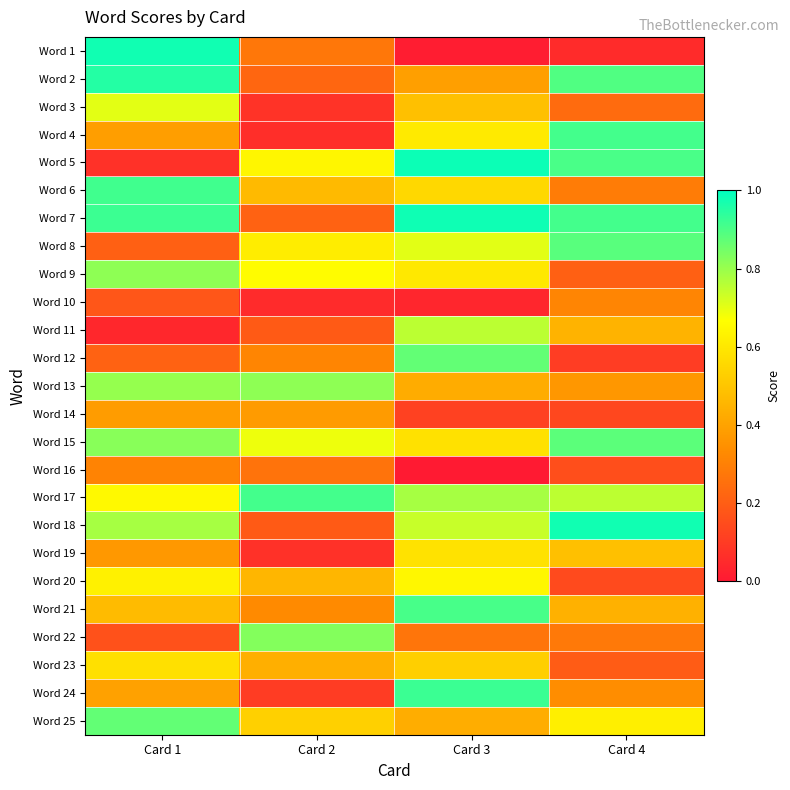

Reading right to left, list all the values displayed in this chart.

Word 1: Card 4=0.1	Card 3=0.0	Card 2=0.3	Card 1=1.0
Word 2: Card 4=0.9	Card 3=0.4	Card 2=0.2	Card 1=1.0
Word 3: Card 4=0.2	Card 3=0.5	Card 2=0.1	Card 1=0.7
Word 4: Card 4=0.9	Card 3=0.6	Card 2=0.1	Card 1=0.4
Word 5: Card 4=0.9	Card 3=1.0	Card 2=0.6	Card 1=0.1
Word 6: Card 4=0.3	Card 3=0.6	Card 2=0.5	Card 1=0.9
Word 7: Card 4=0.9	Card 3=1.0	Card 2=0.2	Card 1=0.9
Word 8: Card 4=0.9	Card 3=0.7	Card 2=0.6	Card 1=0.2
Word 9: Card 4=0.2	Card 3=0.6	Card 2=0.7	Card 1=0.8
Word 10: Card 4=0.3	Card 3=0.0	Card 2=0.1	Card 1=0.2
Word 11: Card 4=0.4	Card 3=0.8	Card 2=0.2	Card 1=0.0
Word 12: Card 4=0.1	Card 3=0.9	Card 2=0.3	Card 1=0.2
Word 13: Card 4=0.4	Card 3=0.4	Card 2=0.8	Card 1=0.8
Word 14: Card 4=0.1	Card 3=0.1	Card 2=0.4	Card 1=0.4
Word 15: Card 4=0.9	Card 3=0.6	Card 2=0.7	Card 1=0.8
Word 16: Card 4=0.2	Card 3=0.0	Card 2=0.3	Card 1=0.3
Word 17: Card 4=0.8	Card 3=0.8	Card 2=0.9	Card 1=0.7
Word 18: Card 4=1.0	Card 3=0.7	Card 2=0.2	Card 1=0.8
Word 19: Card 4=0.5	Card 3=0.6	Card 2=0.1	Card 1=0.4
Word 20: Card 4=0.1	Card 3=0.6	Card 2=0.5	Card 1=0.6
Word 21: Card 4=0.4	Card 3=0.9	Card 2=0.3	Card 1=0.5
Word 22: Card 4=0.3	Card 3=0.3	Card 2=0.8	Card 1=0.2
Word 23: Card 4=0.2	Card 3=0.5	Card 2=0.4	Card 1=0.6
Word 24: Card 4=0.3	Card 3=0.9	Card 2=0.1	Card 1=0.4
Word 25: Card 4=0.6	Card 3=0.4	Card 2=0.5	Card 1=0.9